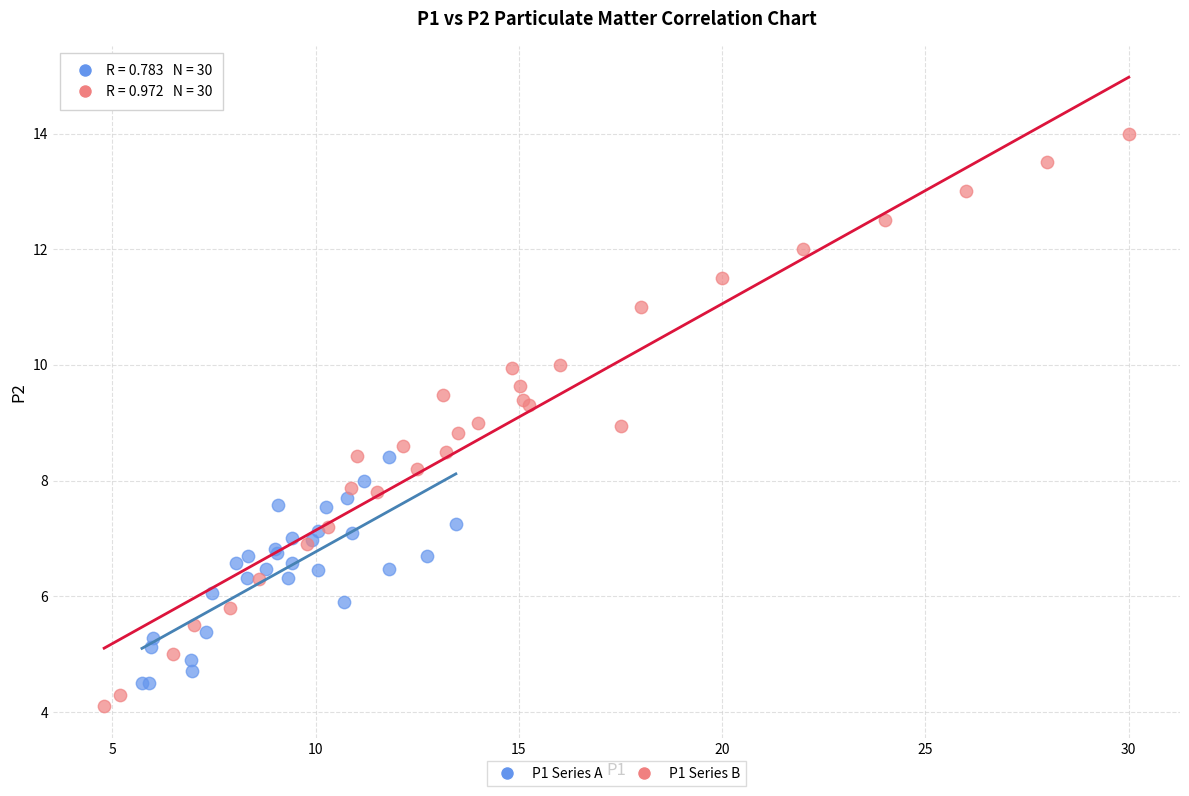

What are all the series names shown in the legend?

P1 Series A, P1 Series B